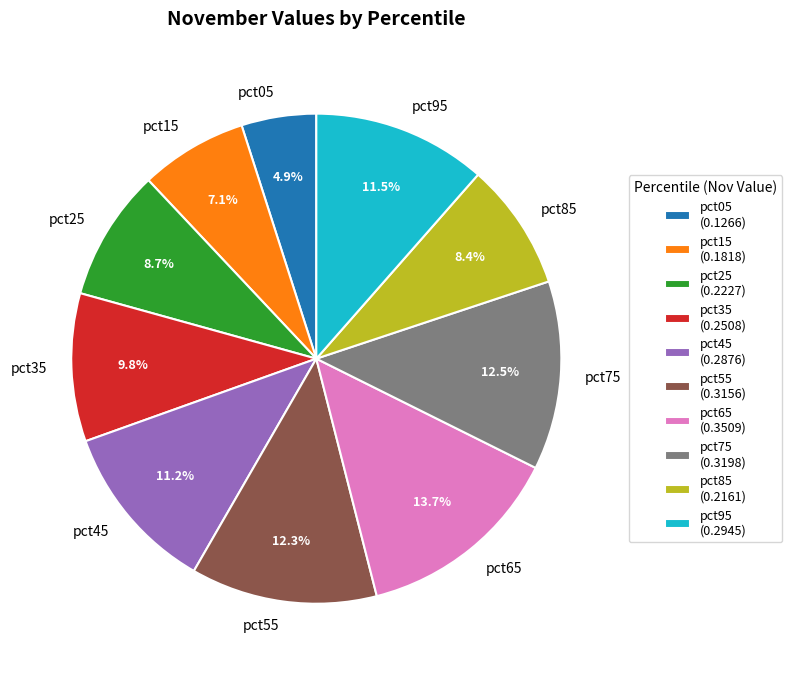

Count the number of slices in the pie.

10